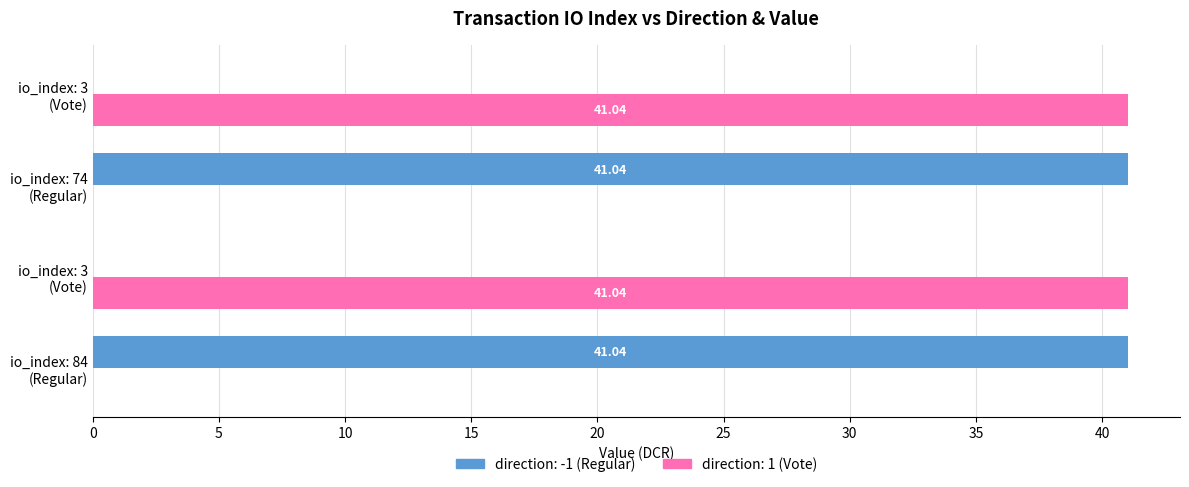

What are all the series names shown in the legend?

direction: -1 (Regular), direction: 1 (Vote)